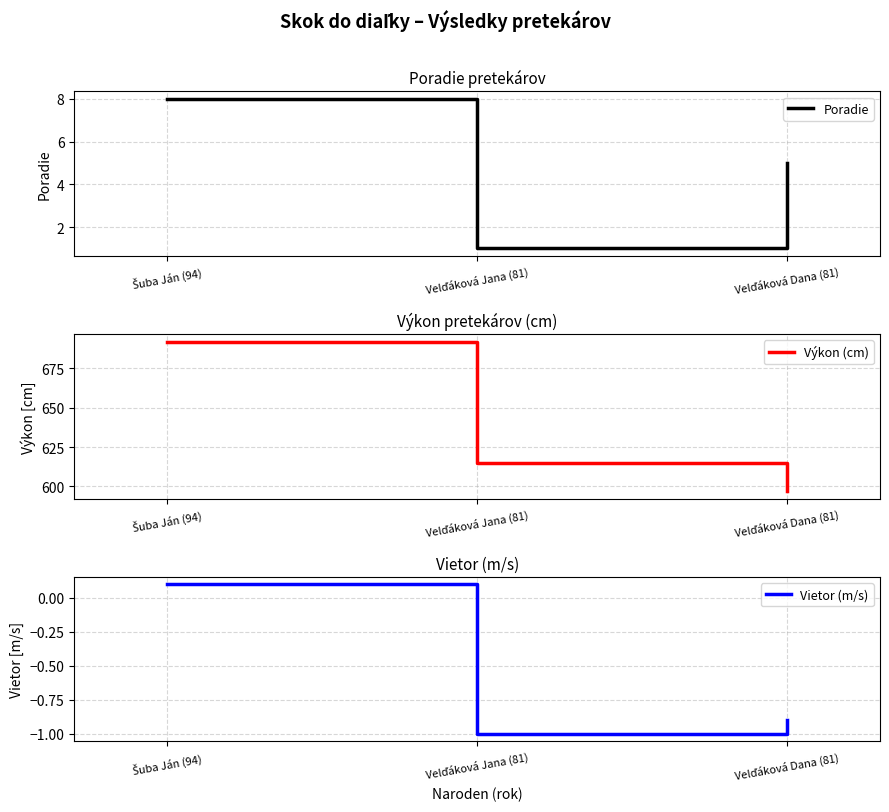

Read the Vietor (m/s) value at Velďáková Jana (81).

-1.0